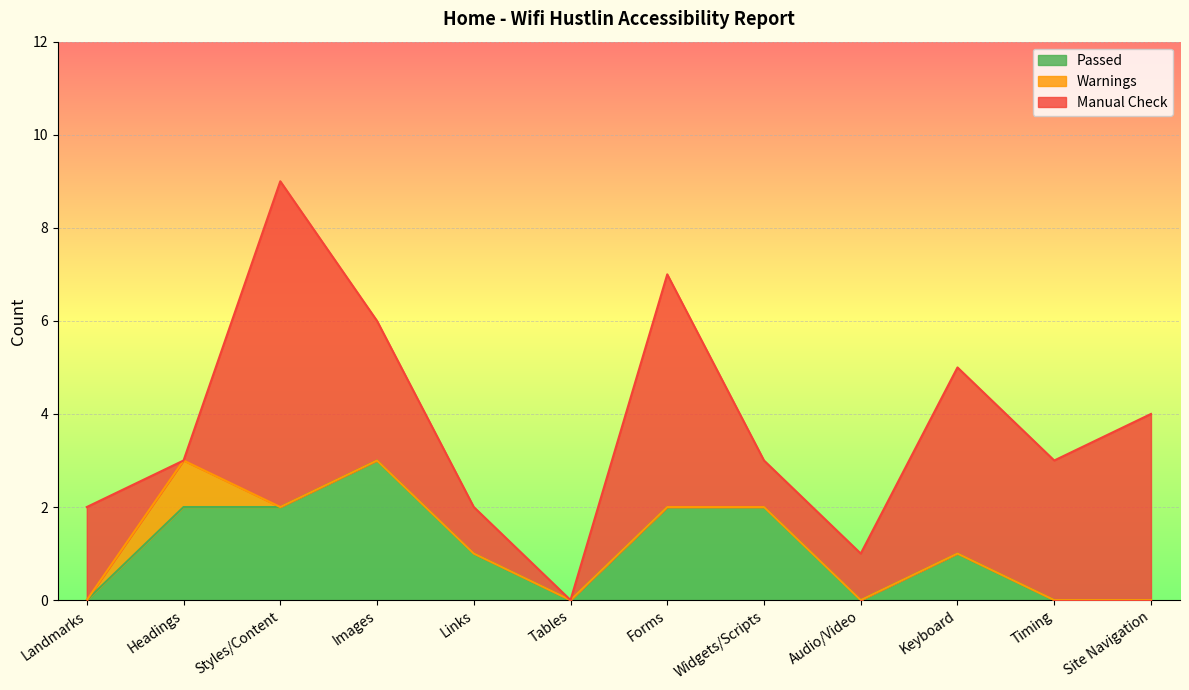

How many interior local valleys does the Manual Check series have?

3